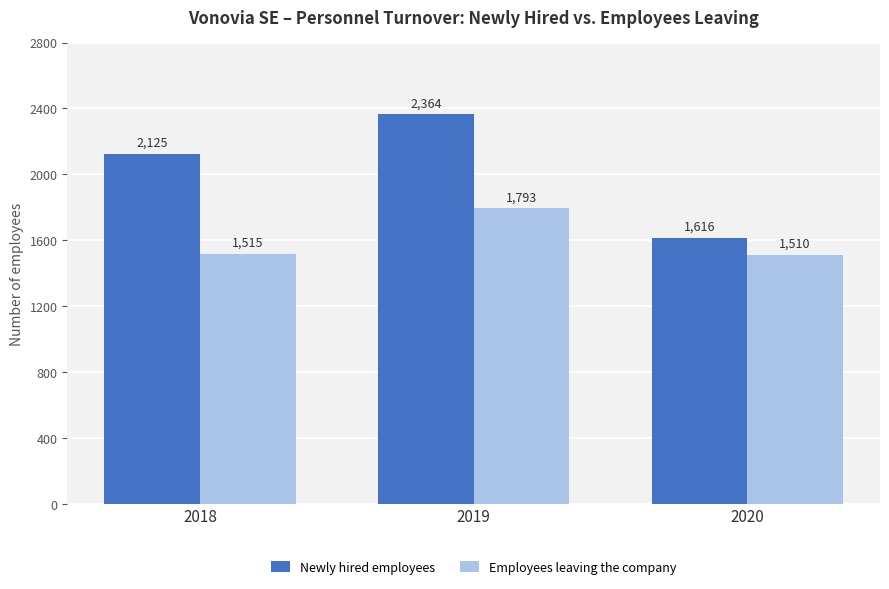

Are the bars grouped side by side (vs. stacked)?

Yes